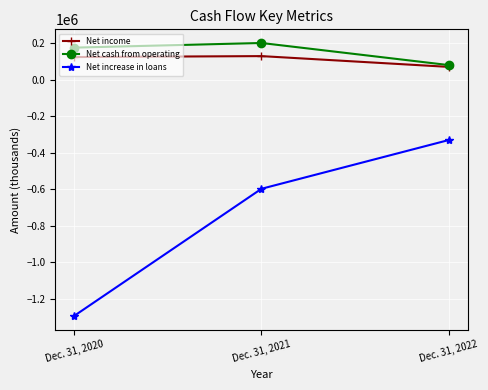

What is the value of the Net income point at the 2nd from the left?

130353